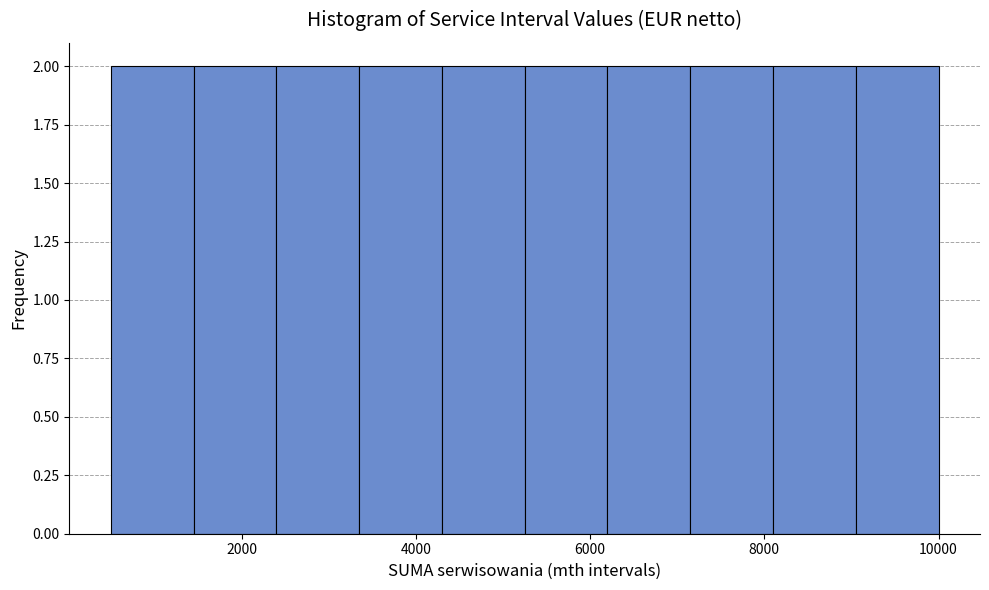

What is the height of the bar covering 4300 to 5250 on the x-axis? Neither the bar edges nor the heights are printed on the chart, so give them approximately, as read against the axes.

2